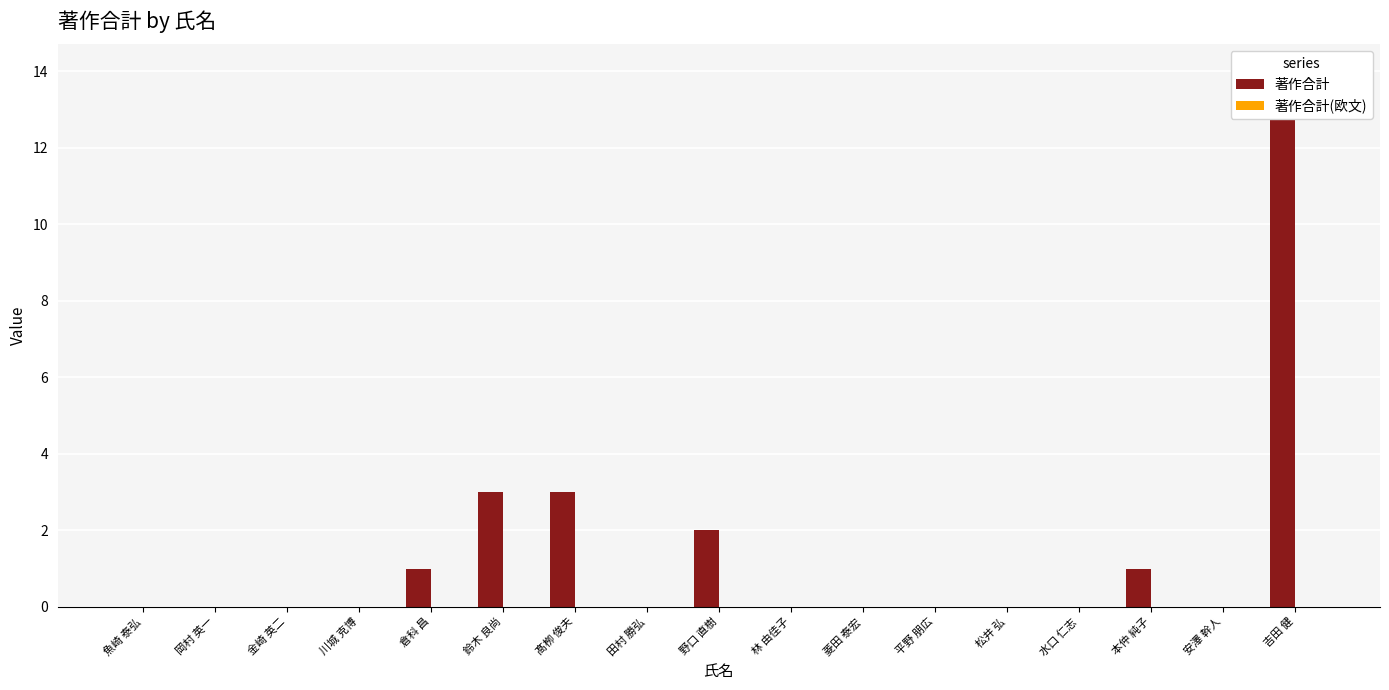

Which label corresponds to the largest value in the chart?

吉田 健